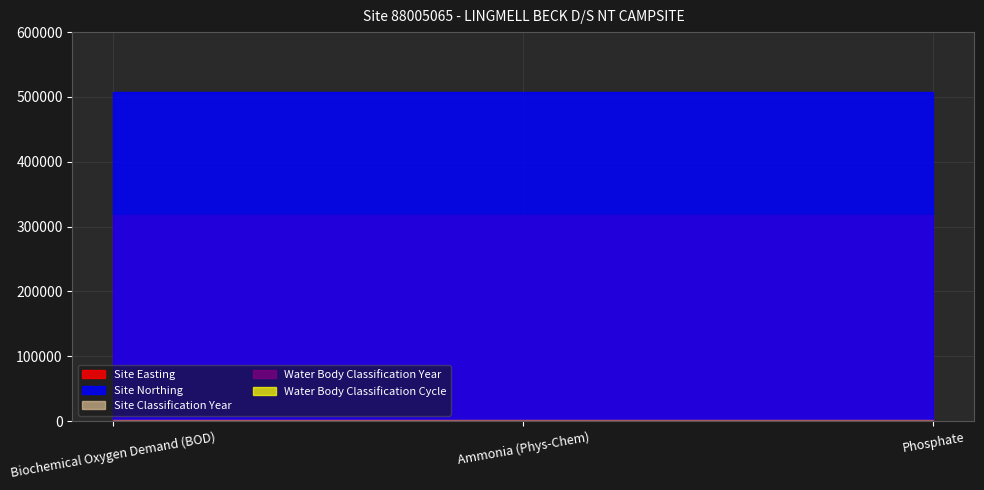

Reading left to right, extract all data points from this chart.

Site Easting: Biochemical Oxygen Demand (BOD)=318140	Ammonia (Phys-Chem)=318140	Phosphate=318140
Site Northing: Biochemical Oxygen Demand (BOD)=507573	Ammonia (Phys-Chem)=507573	Phosphate=507573
Site Classification Year: Biochemical Oxygen Demand (BOD)=2014	Ammonia (Phys-Chem)=2014	Phosphate=2014
Water Body Classification Year: Biochemical Oxygen Demand (BOD)=2014	Ammonia (Phys-Chem)=2014	Phosphate=2014
Water Body Classification Cycle: Biochemical Oxygen Demand (BOD)=1	Ammonia (Phys-Chem)=1	Phosphate=1